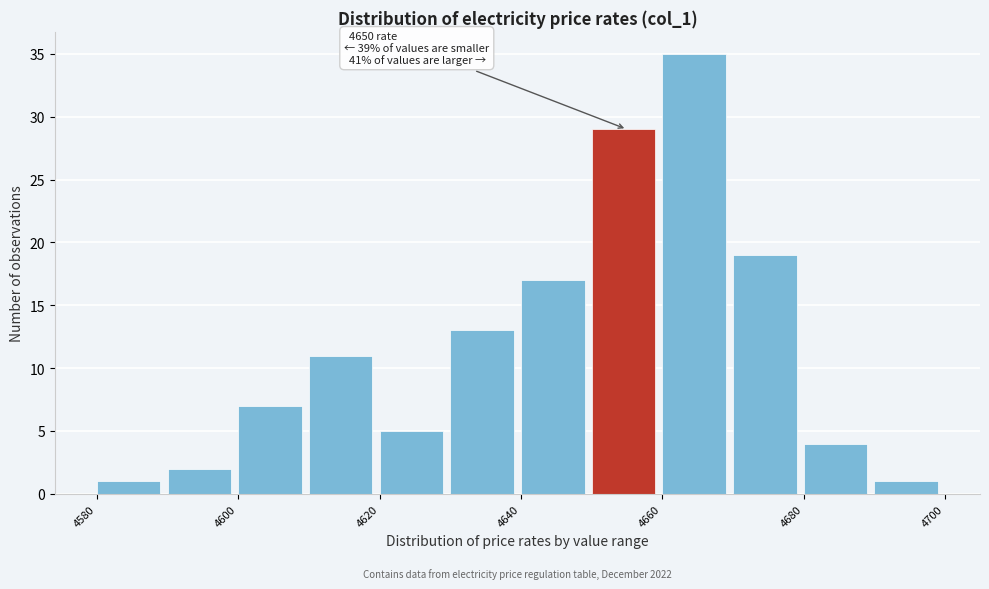

Over which range of the x-axis is the bar tallest?

4660 to 4670